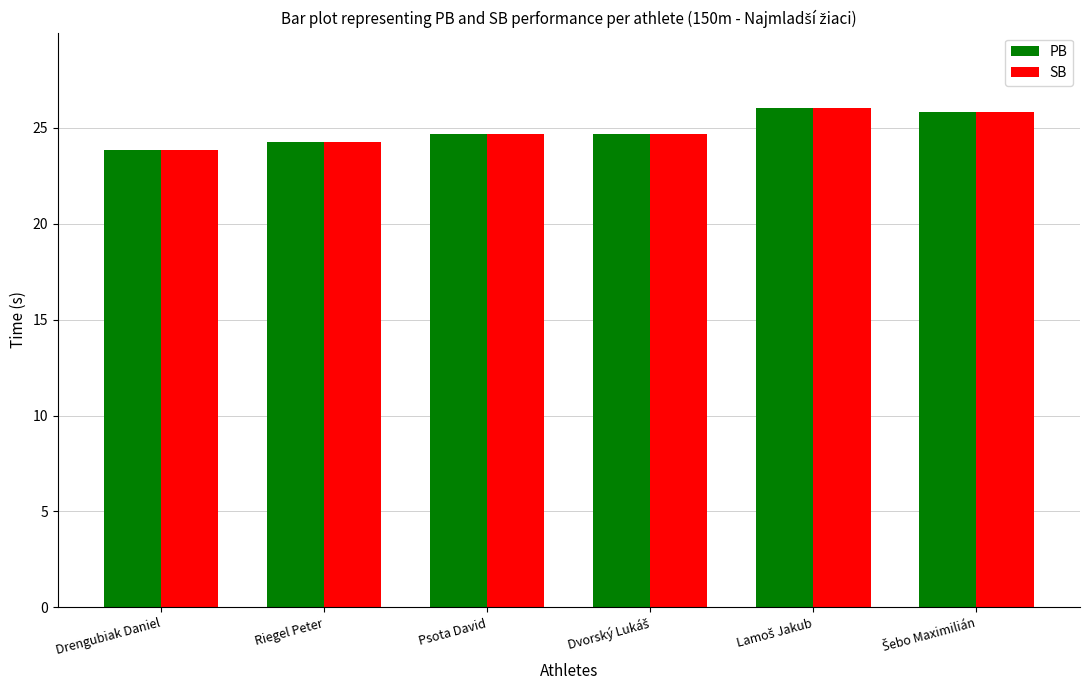

What is the total value across all series at Drengubiak Daniel?

47.7